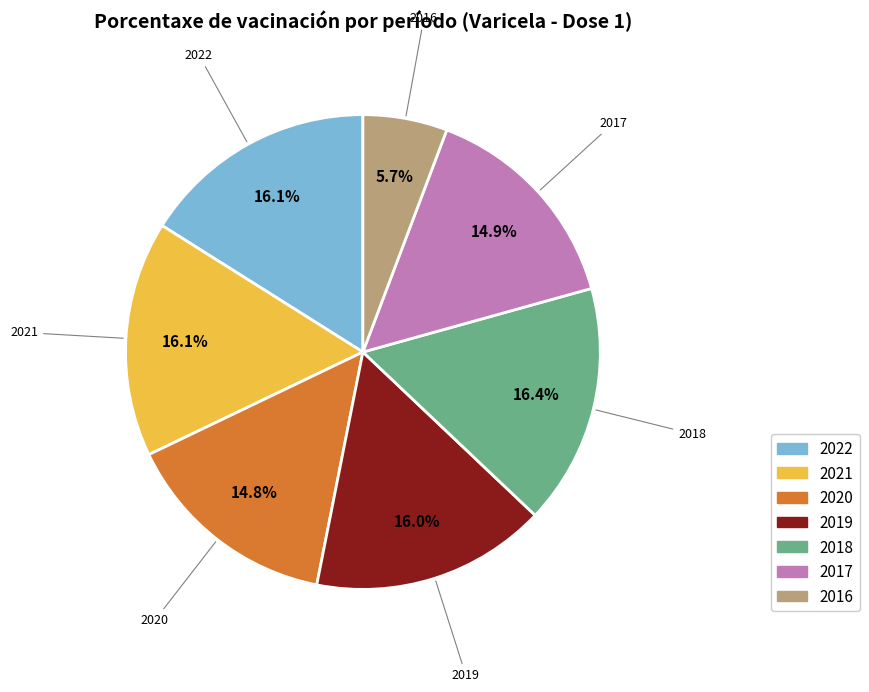

What is the ratio of the value at 2017 to the value at 2016?

2.6